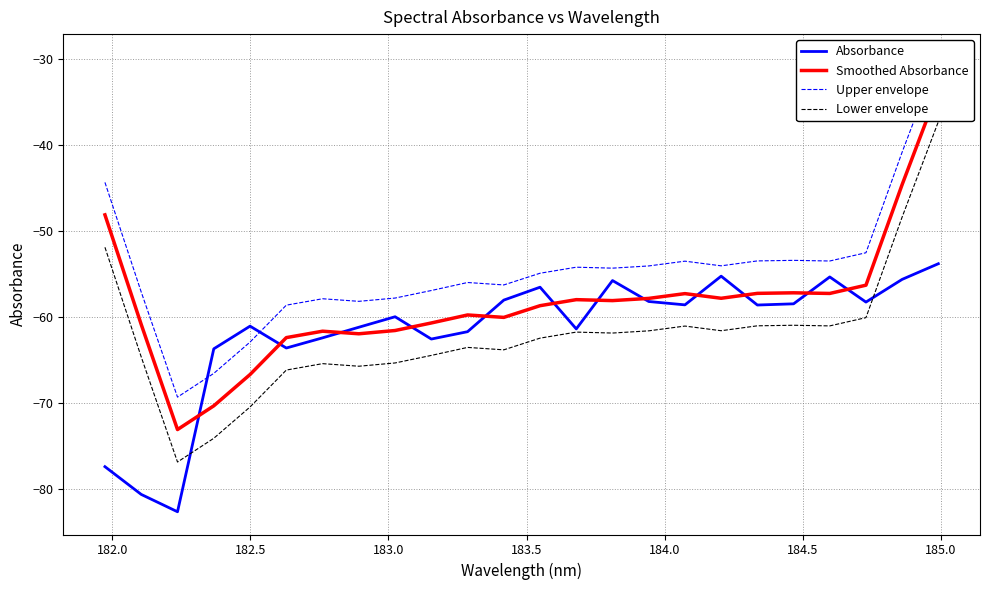

Which series has the widest spread of values?

Lower envelope